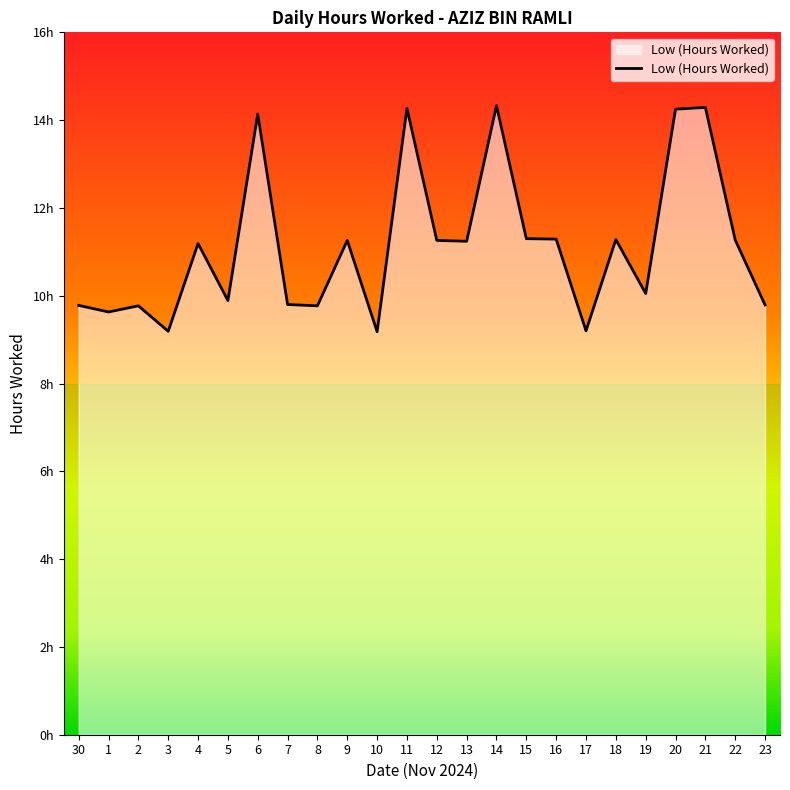

What is the smallest value displayed?

9.2